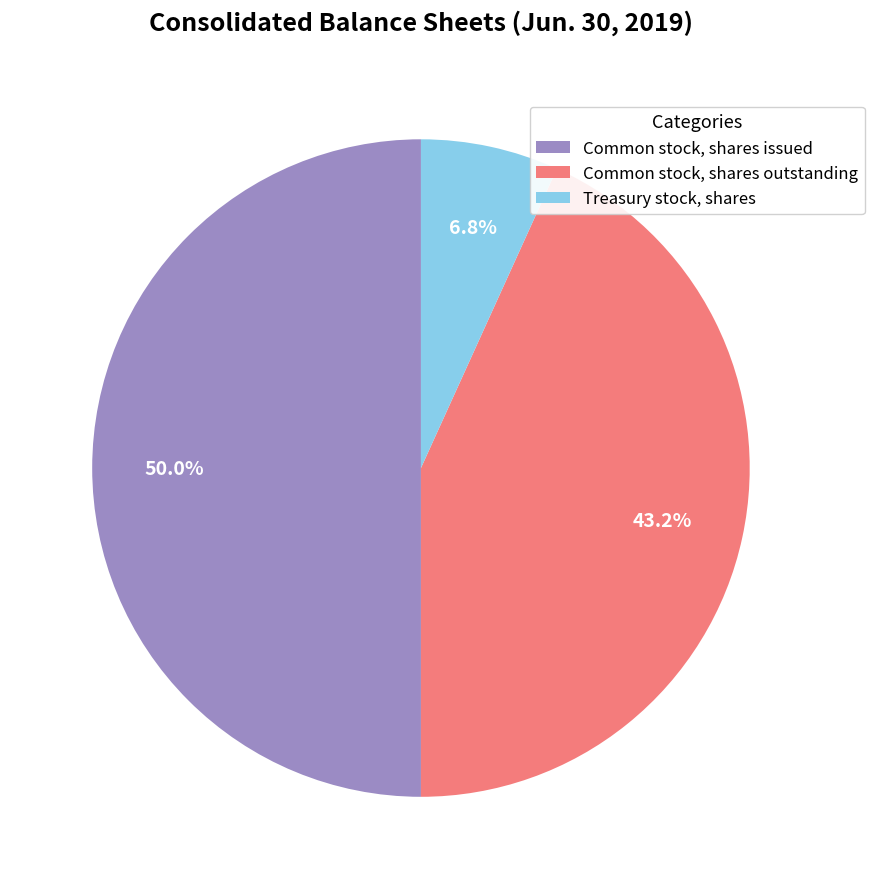

Is it true that Treasury stock, shares is 7% of the pie?

True